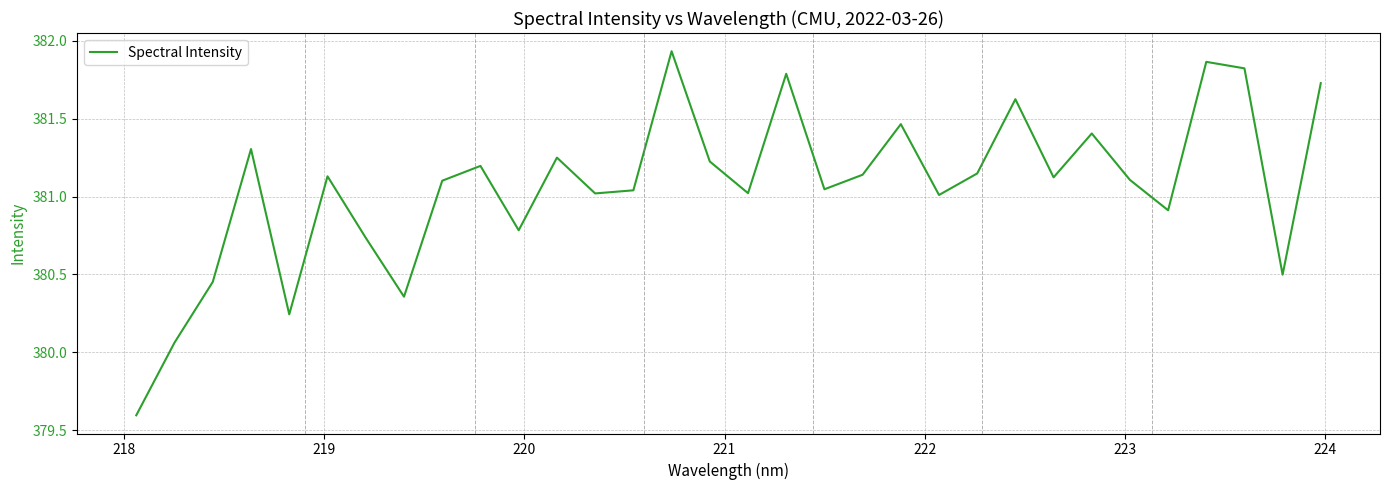

What is the difference between the maximum and minimum values?

2.3